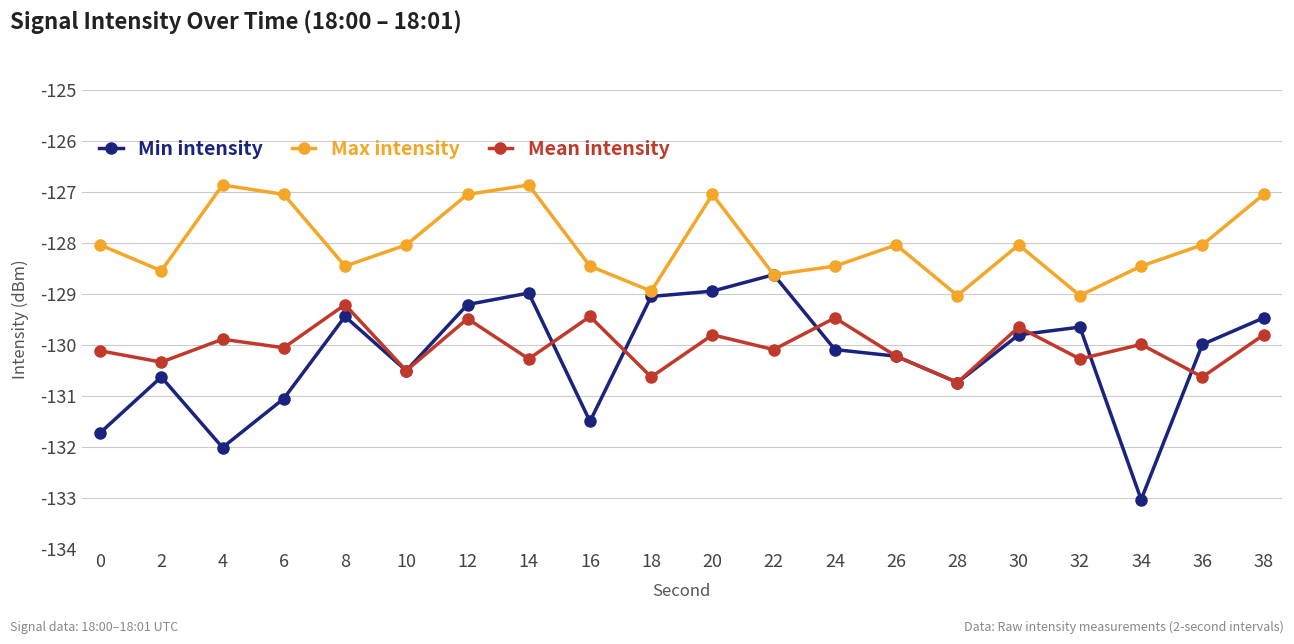

True or false: Max intensity and Mean intensity intersect in this chart.

False